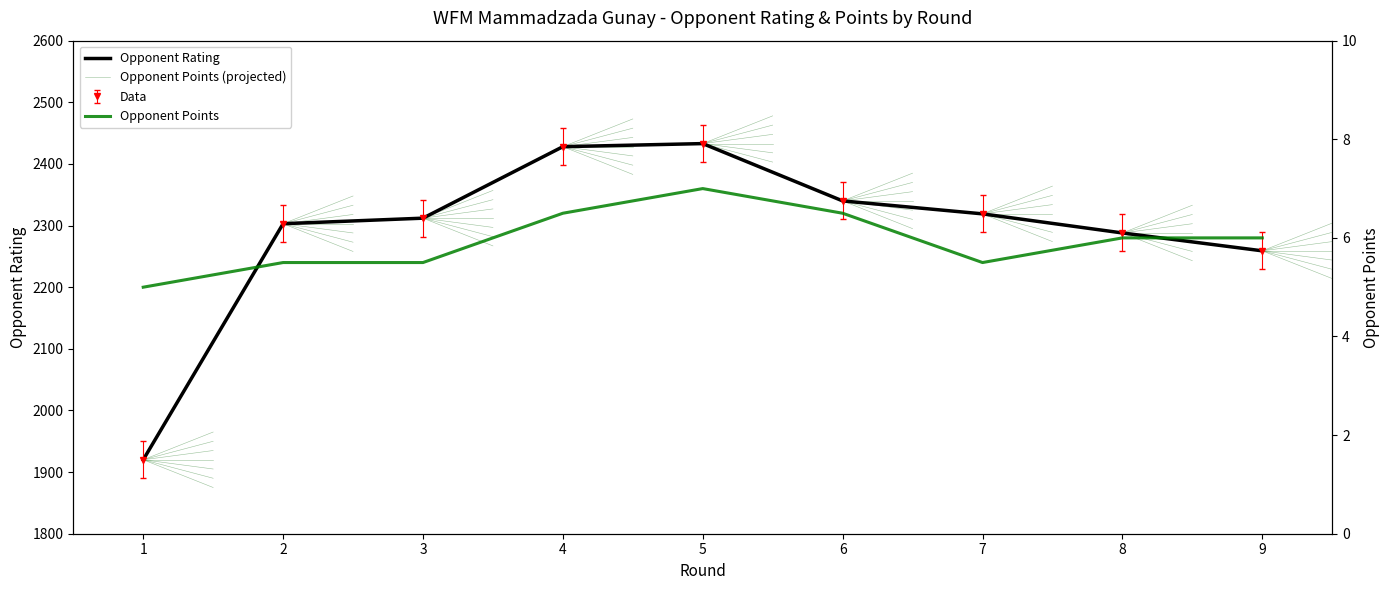

How many lines are shown in the chart?

2